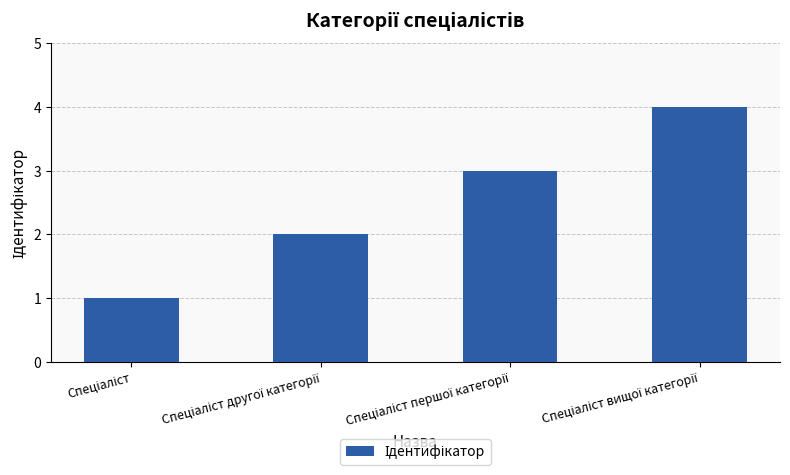

What is the sum of all values?

10